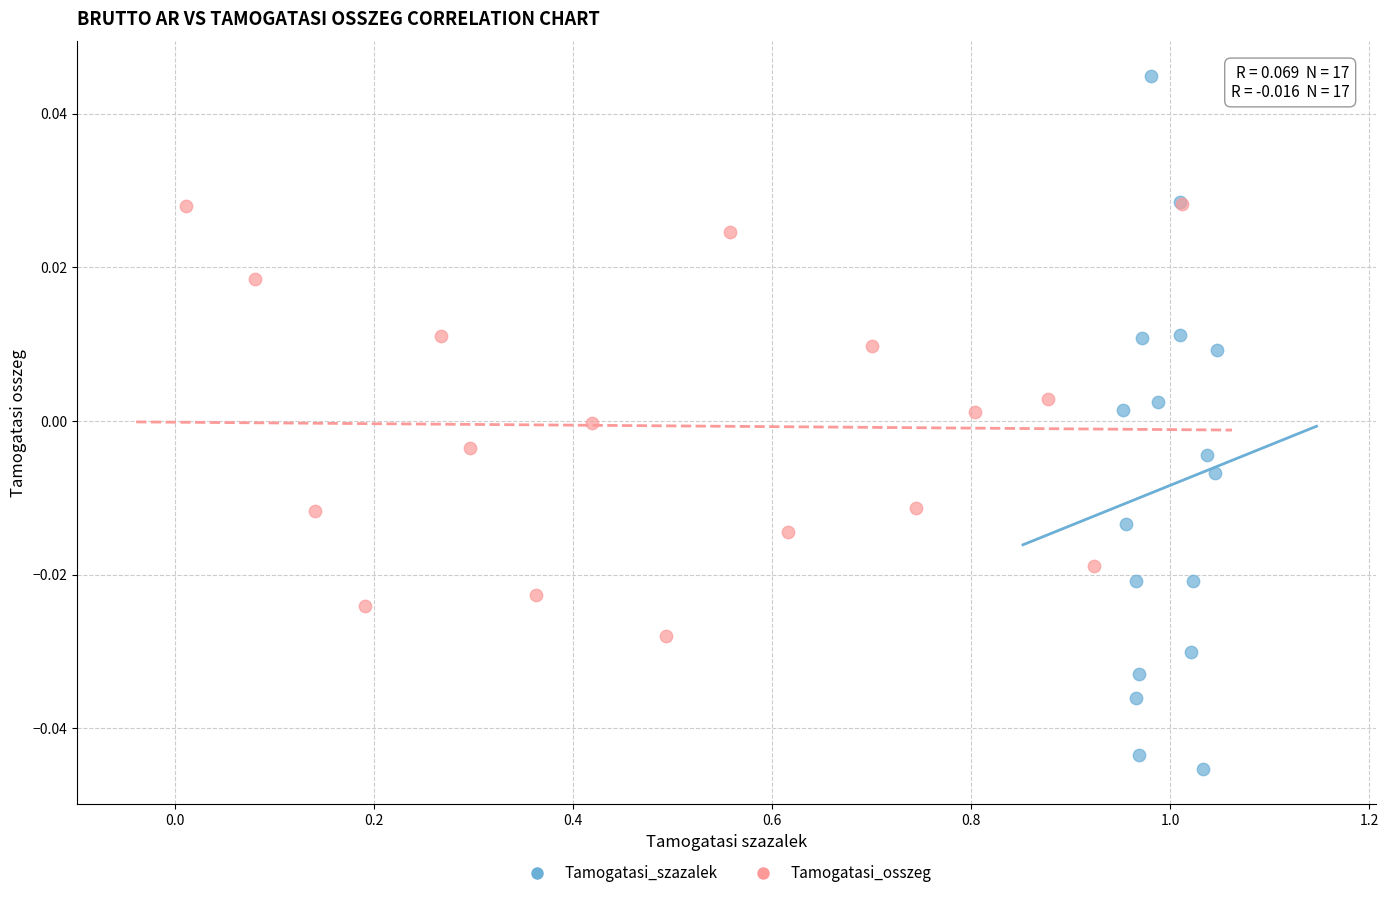

Which series contains the highest Y value?

Tamogatasi_szazalek